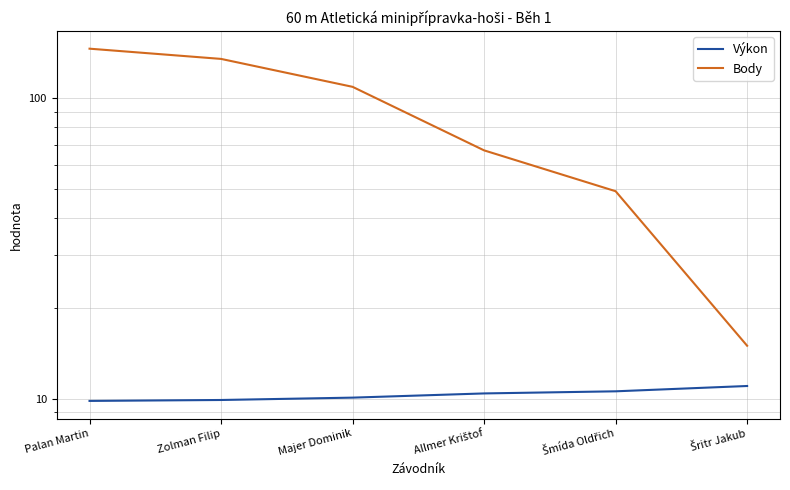

Rank the categories by Body value from lowest to highest.

Šritr Jakub, Šmída Oldřich, Allmer Krištof, Majer Dominik, Zolman Filip, Palan Martin